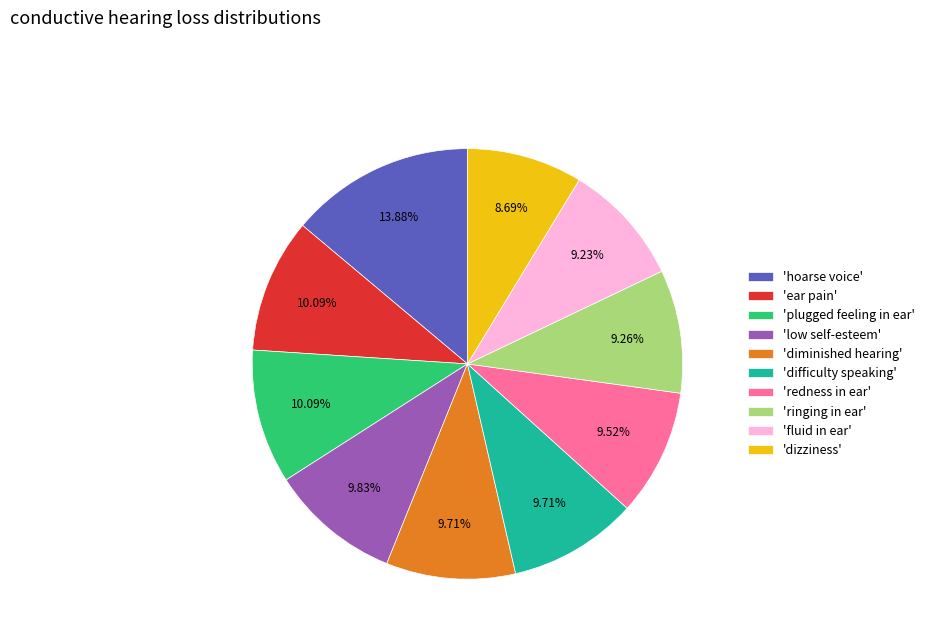

What is the largest slice in the pie chart?

'hoarse voice'